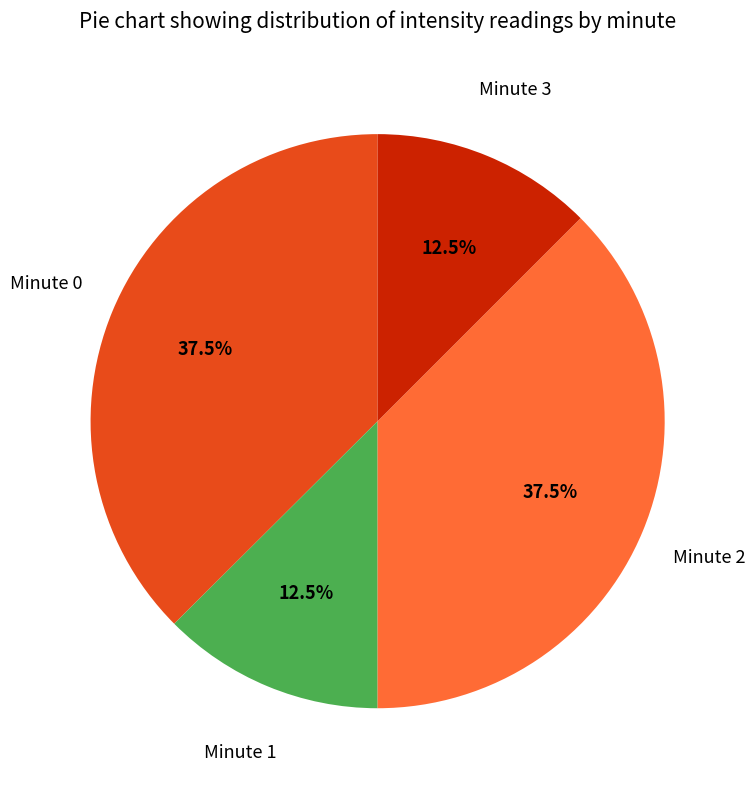

Is there any slice that represents more than half of the pie?

No